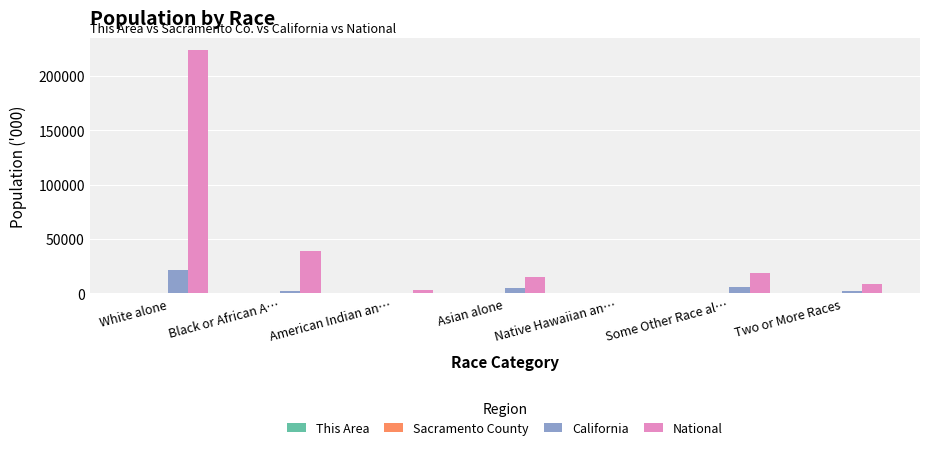

At which category is the sum across all series the highest?

White alone